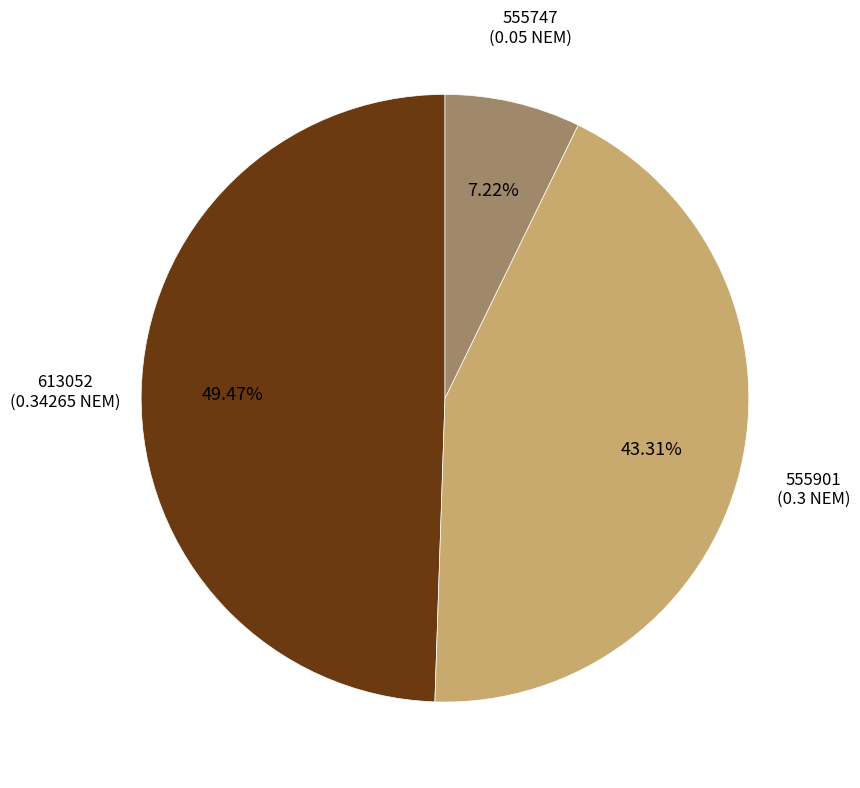

What percentage is the 555747 slice, to the nearest percent?

7%